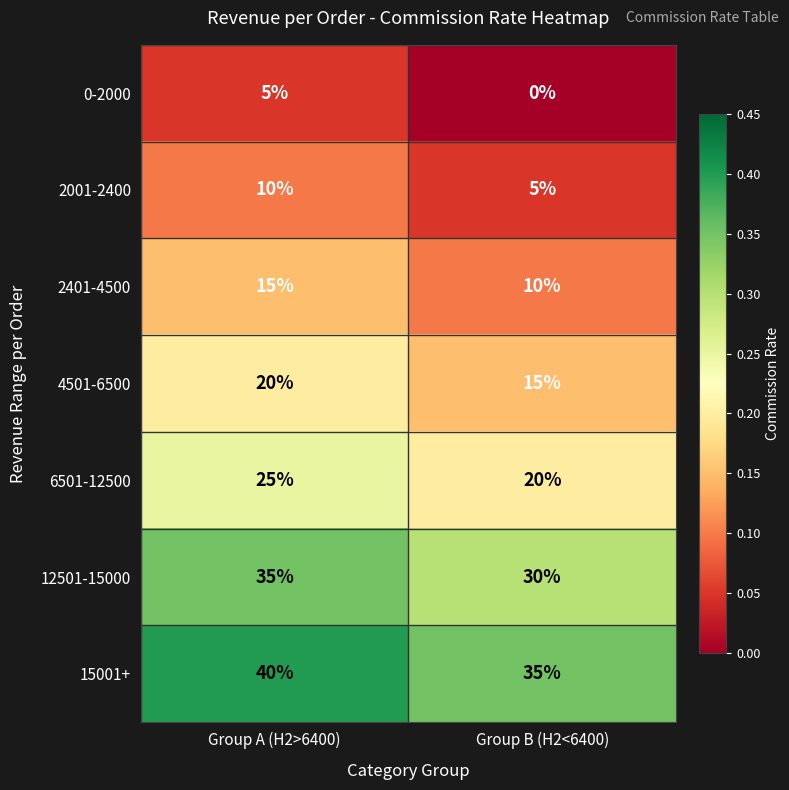

List the series in order of their peak value, lowest first.

0-2000, 2001-2400, 2401-4500, 4501-6500, 6501-12500, 12501-15000, 15001+